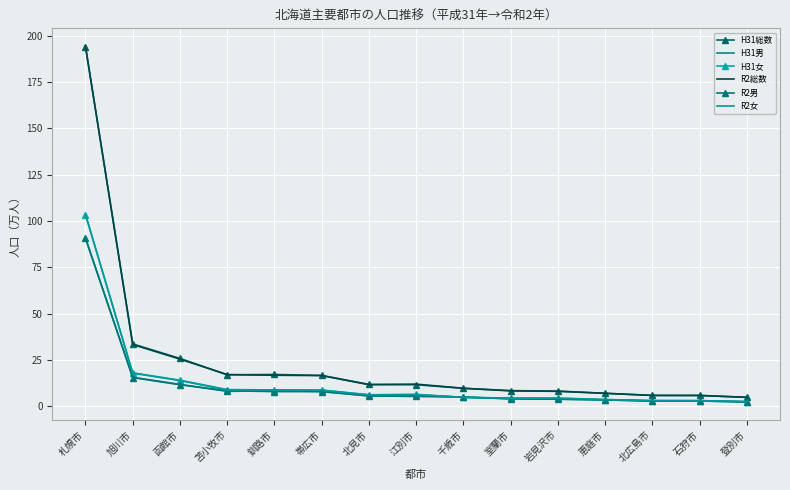

Rank the series by their maximum value, from lowest to highest.

H31男, R2男, H31女, R2女, H31総数, R2総数